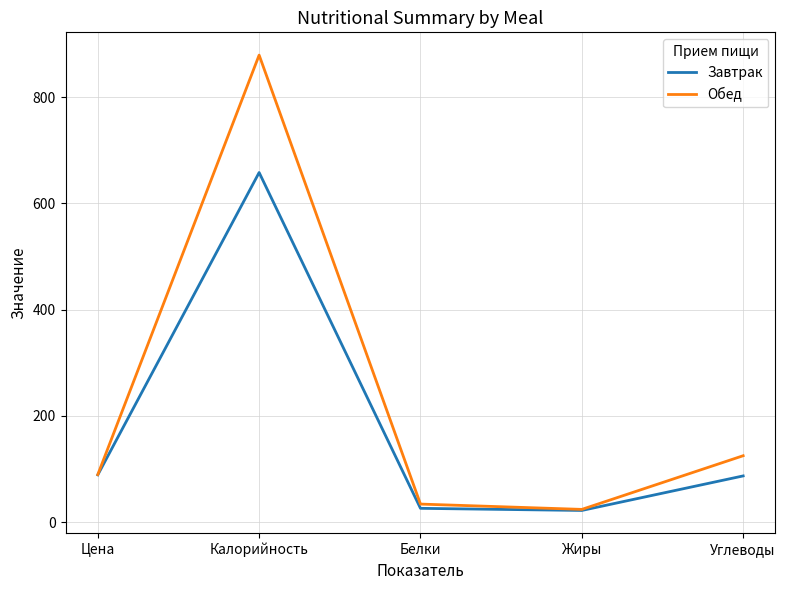

What is the difference between the maximum and minimum values in the Обед series?

855.0